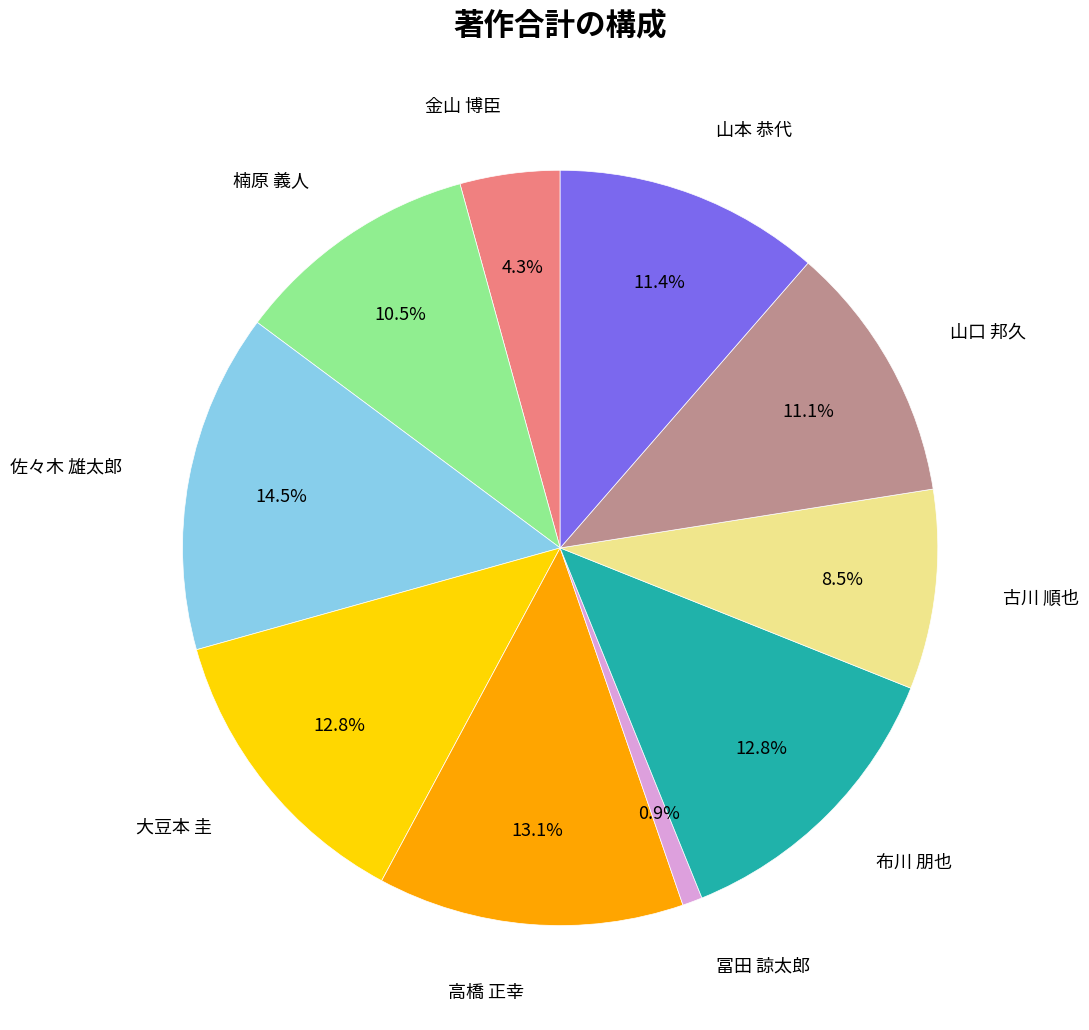

Is there a majority slice in this chart?

No